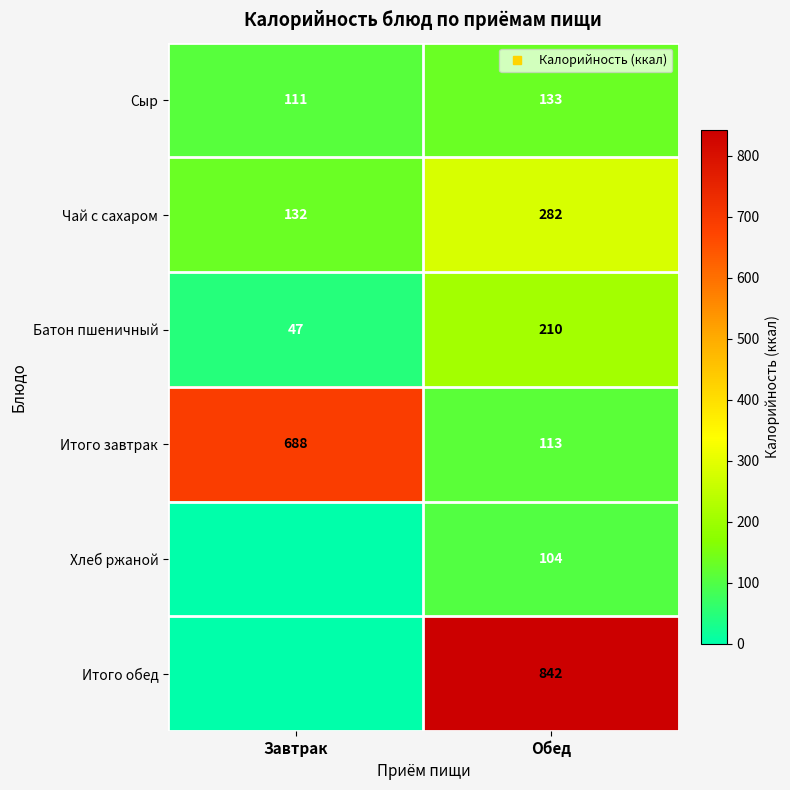

The Сыр series shows 133 at Обед. True or false?

True